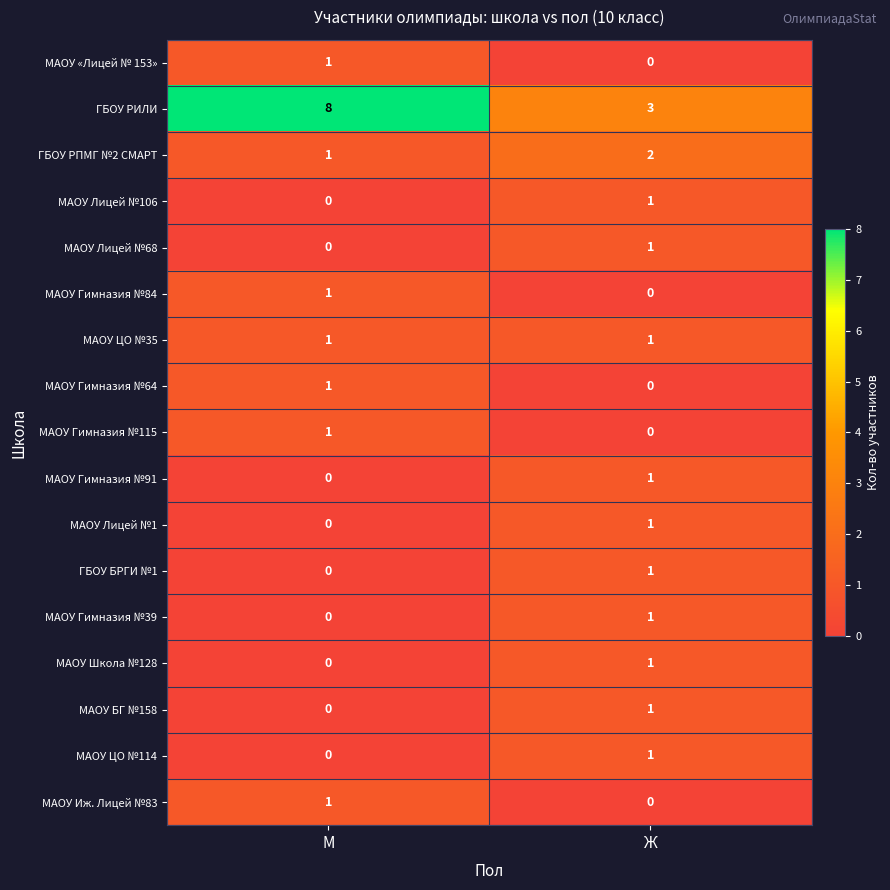

Rank the categories by МАОУ Гимназия №64 value from lowest to highest.

Ж, М